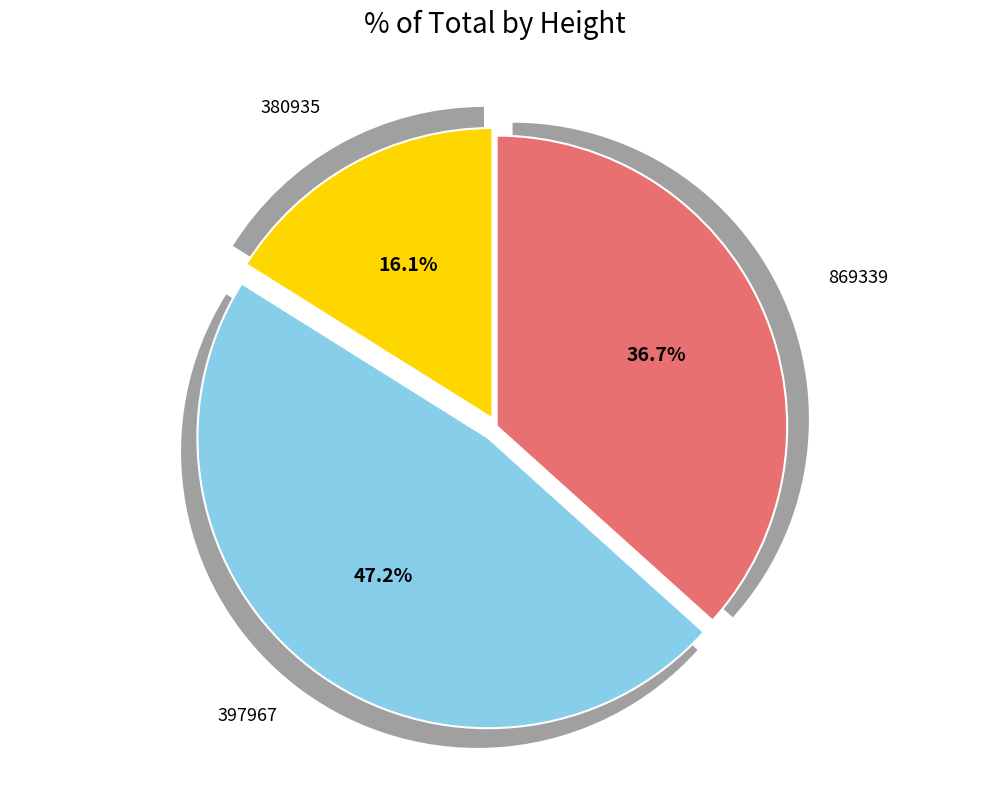

What percentage do 869339 and 380935 together represent?

52.8%